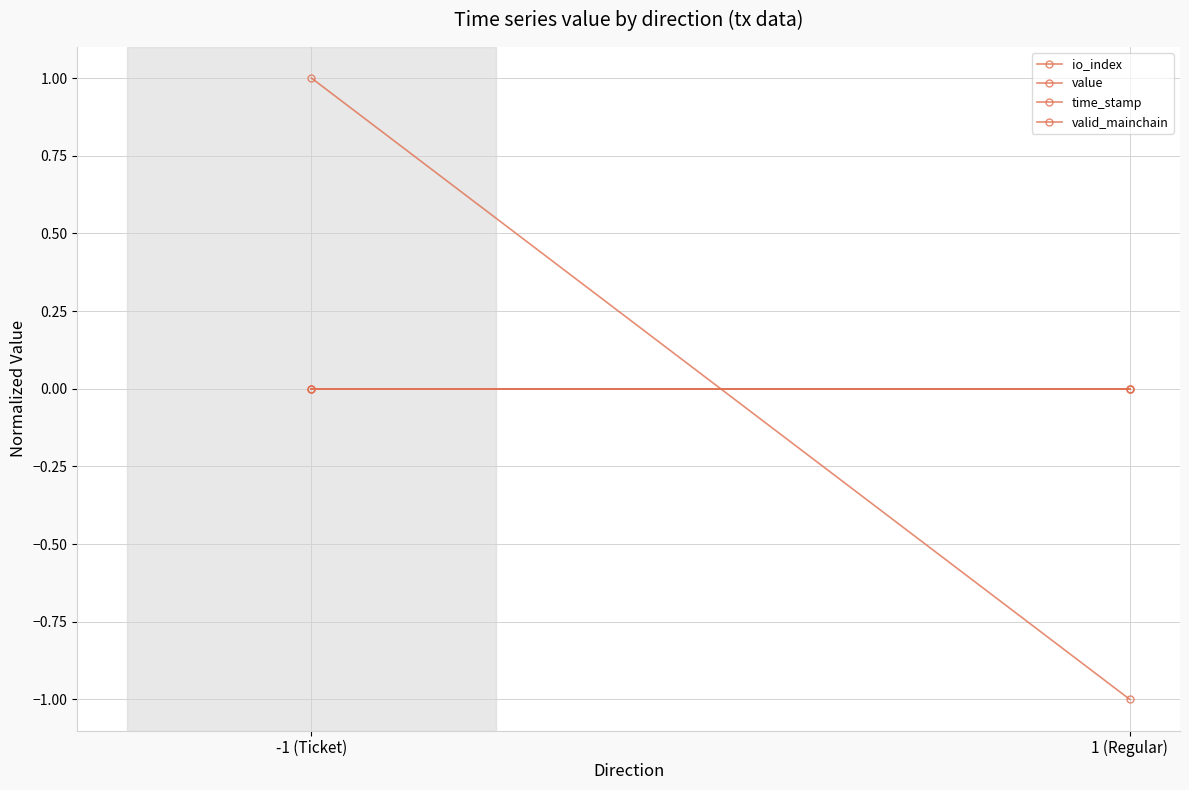

Reading left to right, transcribe all the data shown in this chart.

io_index: 0	0
value: 0	0
time_stamp: 1	-1
valid_mainchain: 0	0